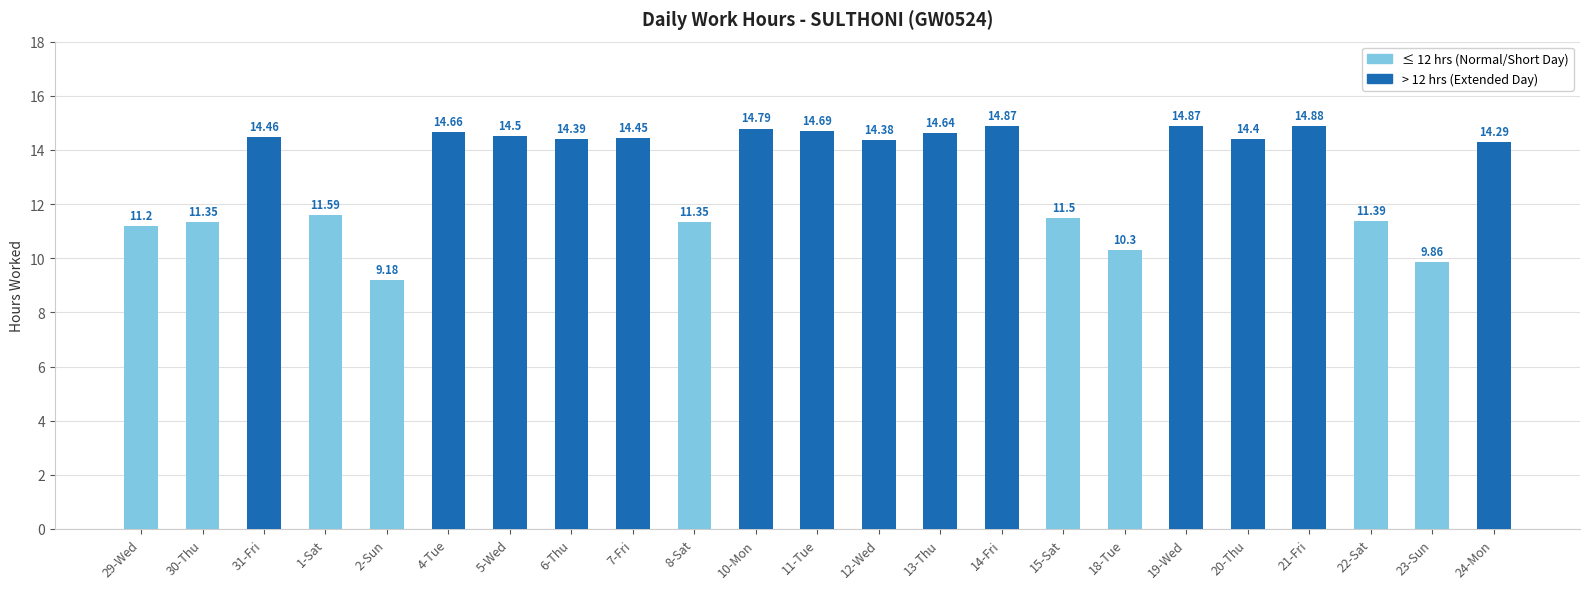

True or false: the data shows 14.4 at 20-Thu.

True